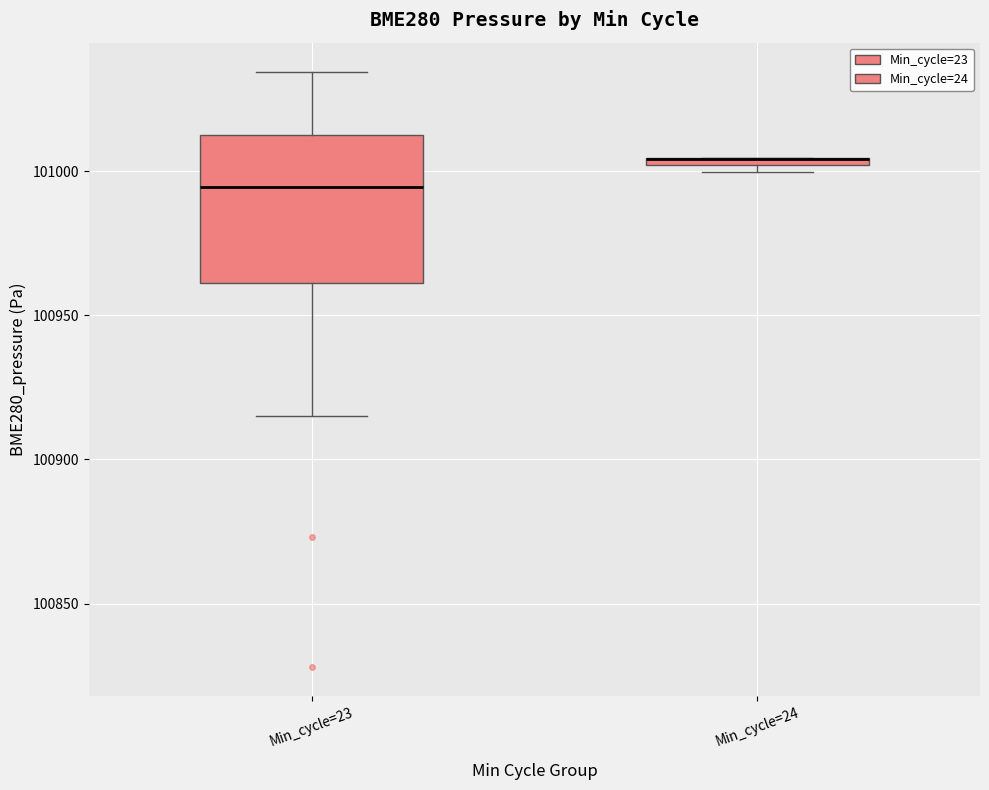

Where is the lower edge of the box for Min_cycle=24 on the y-axis? The values are not printed on the chart, so give them approximately, as read against the axis.

101000